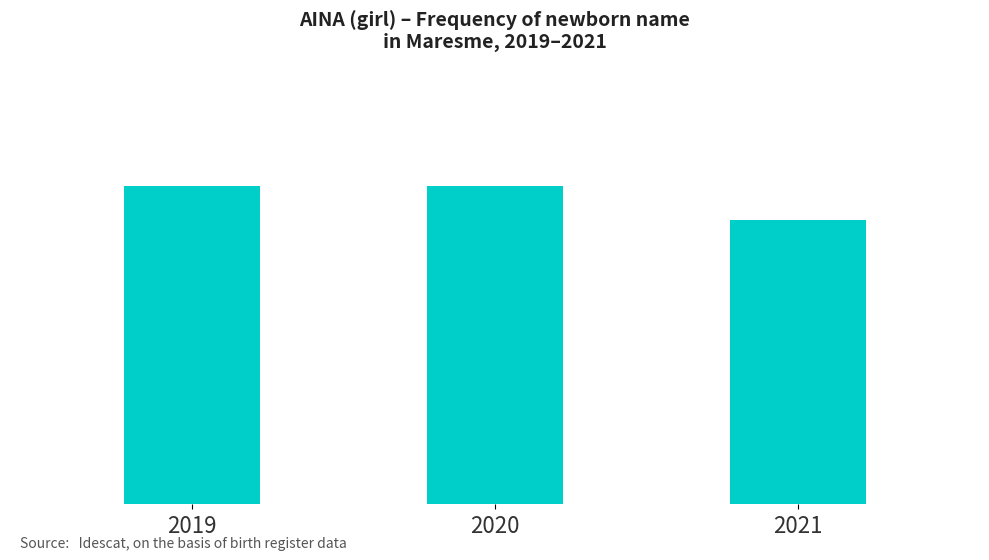

Are the bars horizontal?

No